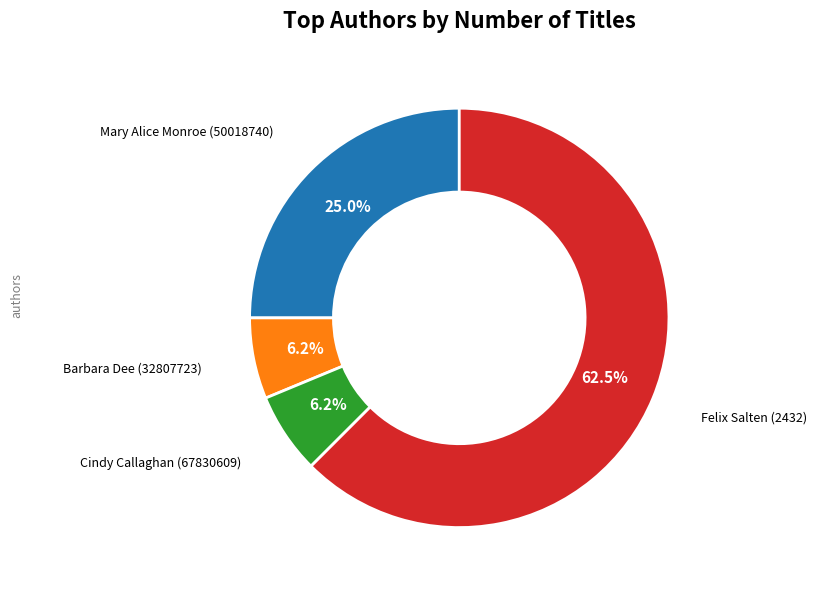

Does any single category account for the majority?

Yes